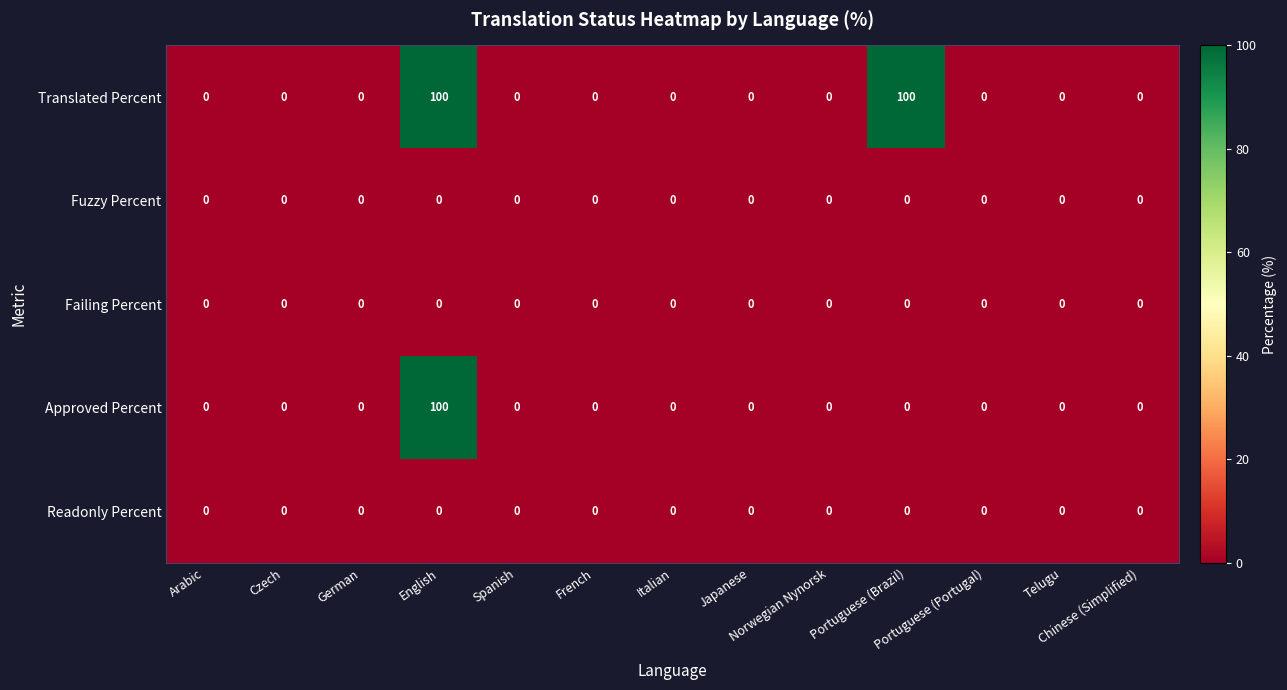

Which series has the largest total across all categories?

Translated Percent